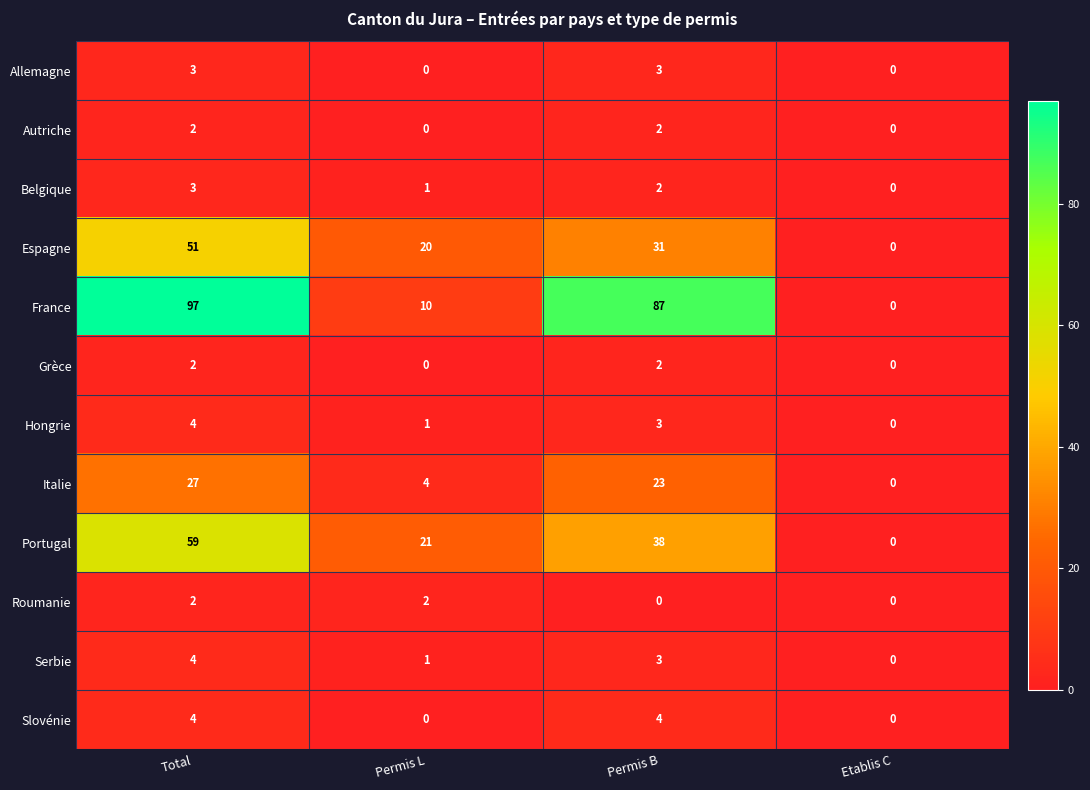

Which series has the largest range (max minus min)?

France